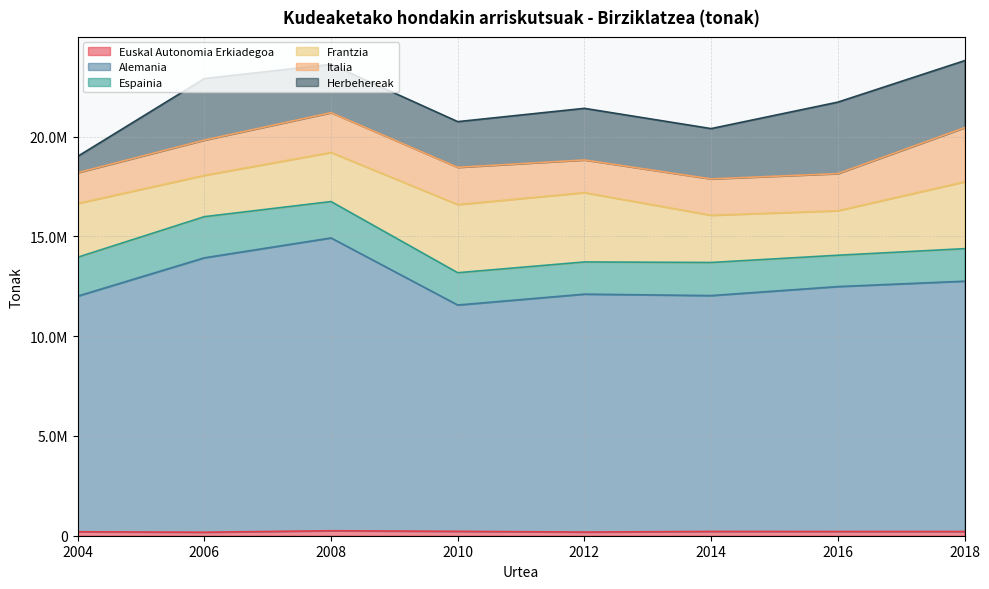

At 2008, list the series in order from smallest to largest.

Euskal Autonomia Erkiadegoa, Espainia, Italia, Herbehereak, Frantzia, Alemania